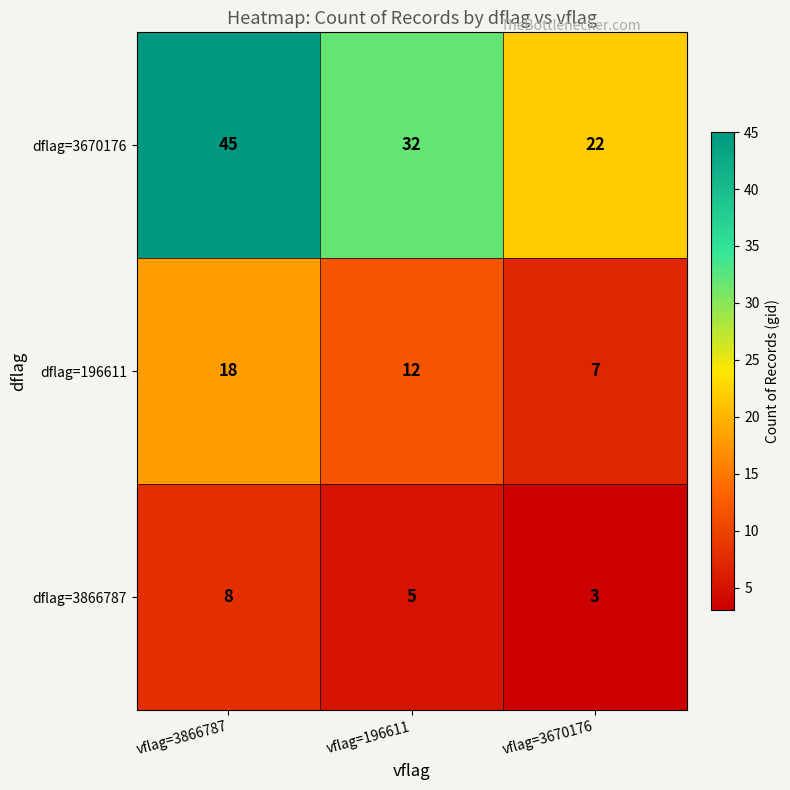

What is the greatest value displayed?

45